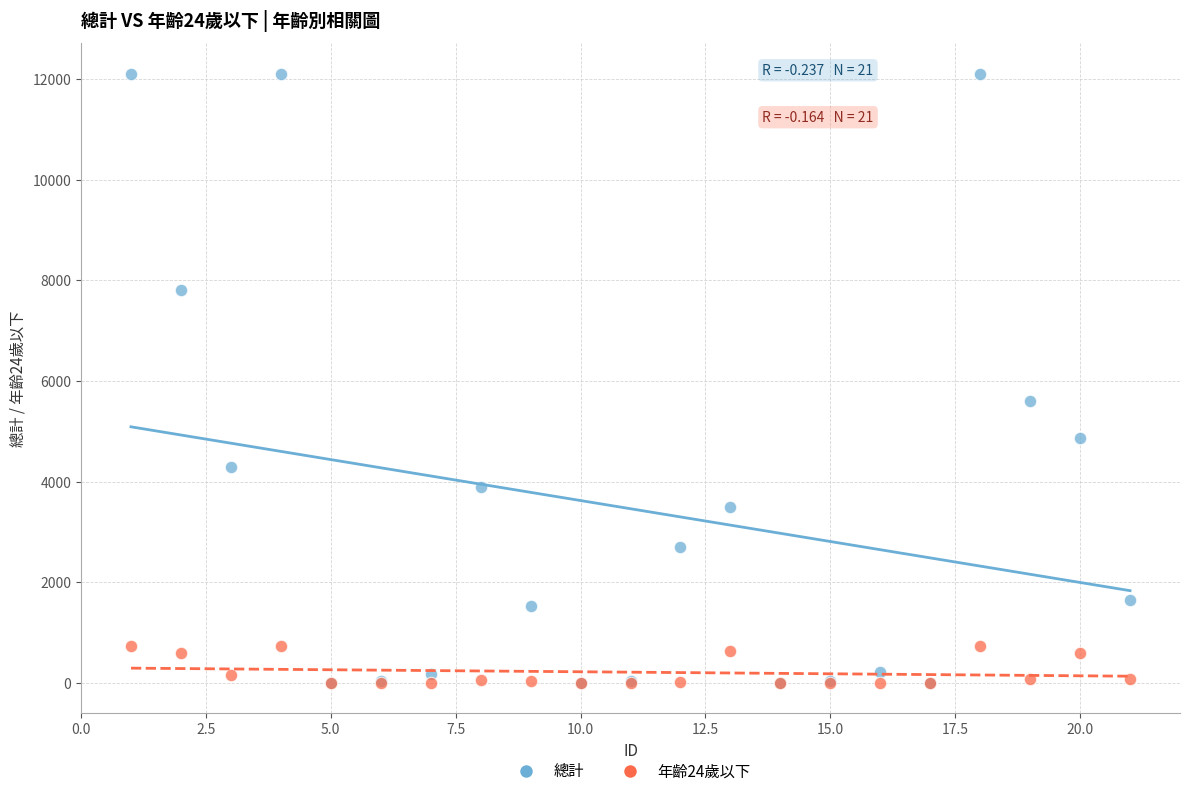

In the 總計 series, what Y value is closest to 6056?

5598